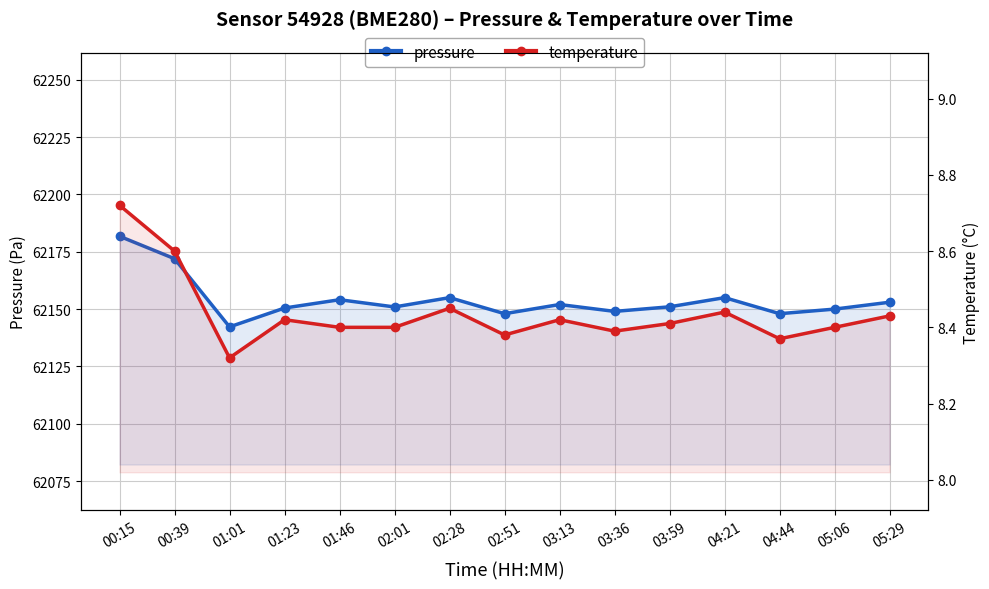

Reading left to right, transcribe all the data shown in this chart.

pressure: 62181.8	62172.0	62142.2	62150.5	62154.1	62150.9	62155.0	62148.0	62152.0	62149.0	62151.0	62155.0	62148.0	62150.0	62153.0
temperature: 8.7	8.6	8.3	8.4	8.4	8.4	8.4	8.4	8.4	8.4	8.4	8.4	8.4	8.4	8.4